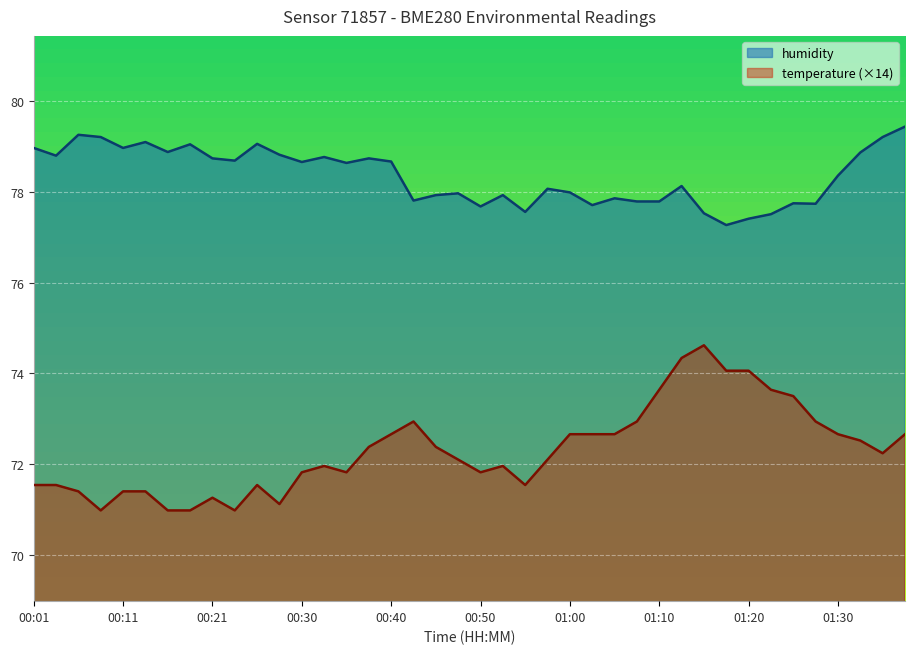

True or false: temperature and humidity cross at least once.

False